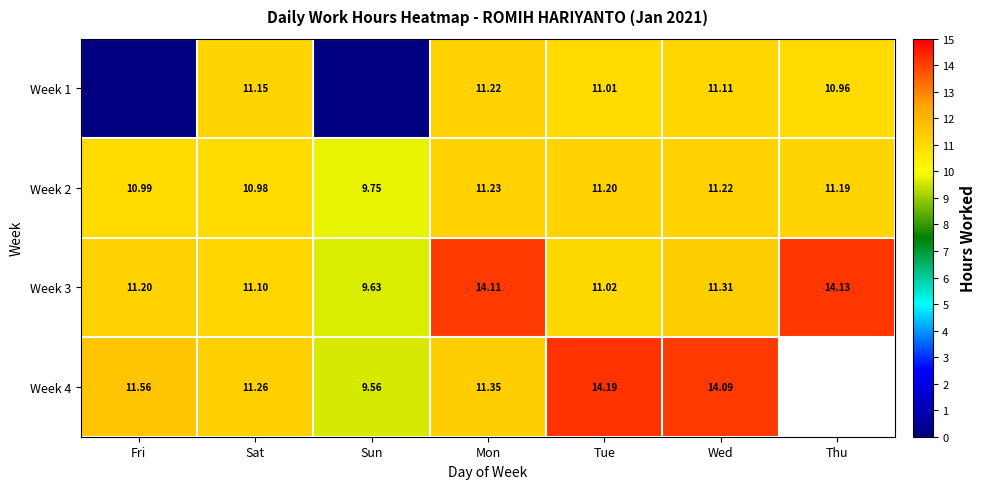

How many values in the Week 2 series are below 11?

3